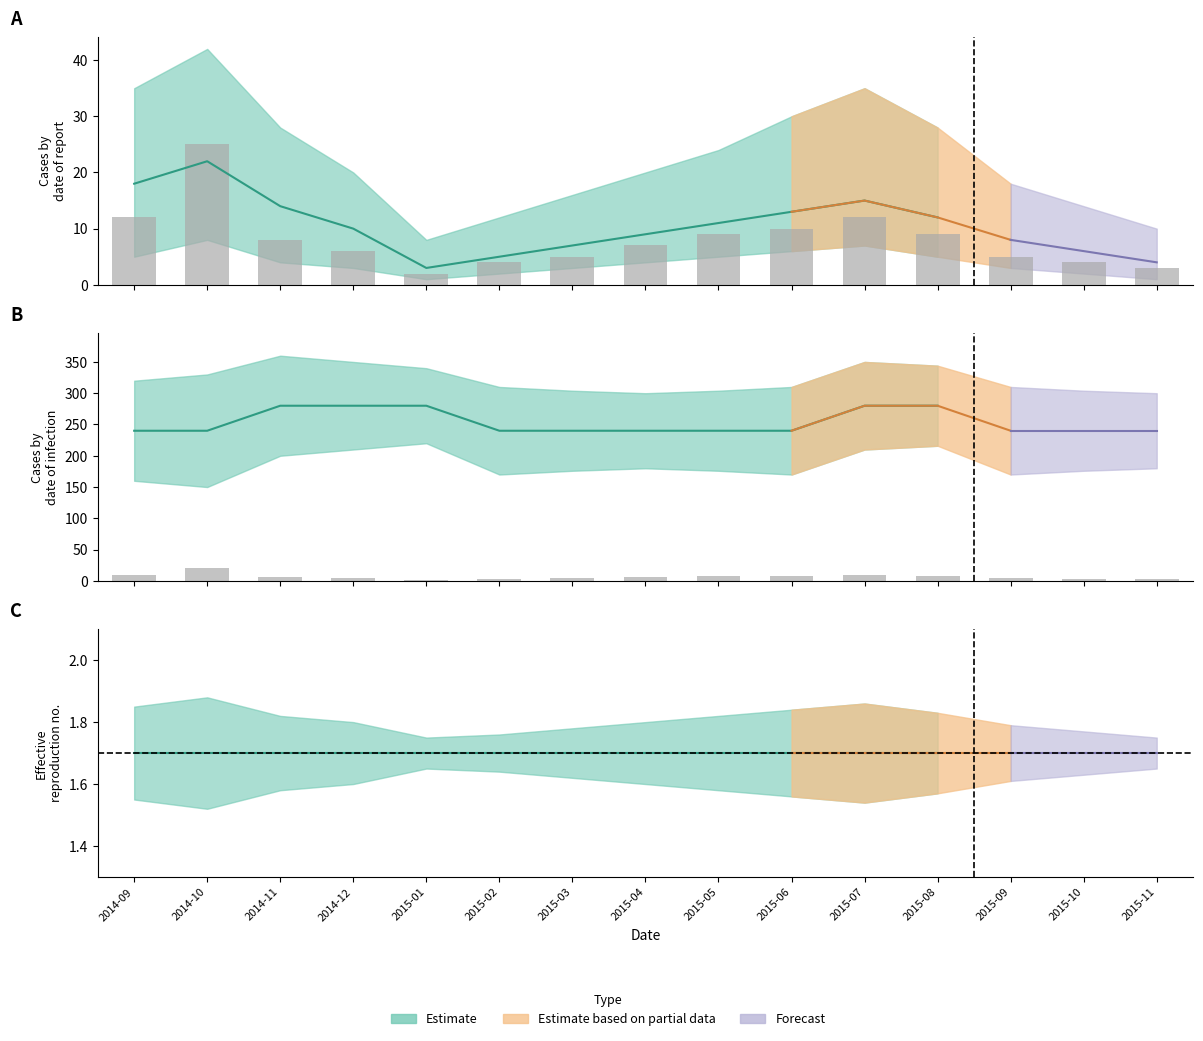

What is the difference between the values at 2015-02 and 2015-04?

3